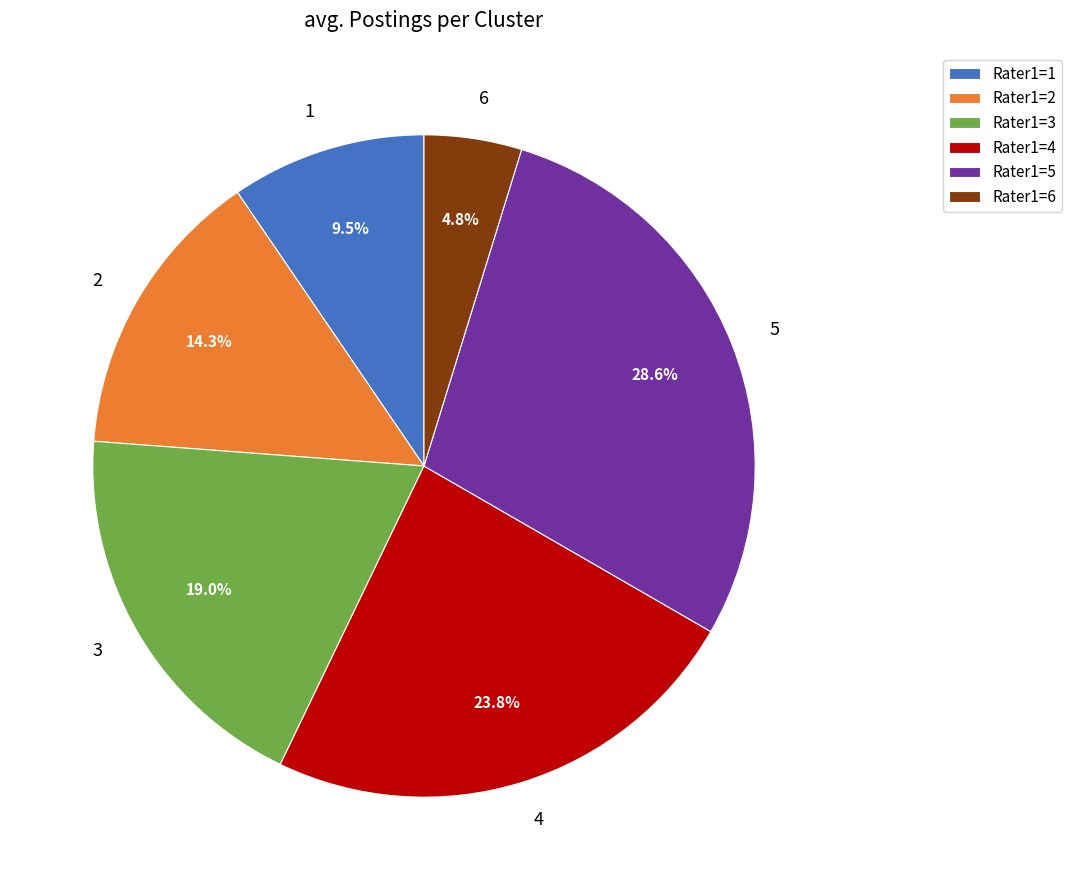

Is there any slice that represents more than half of the pie?

No